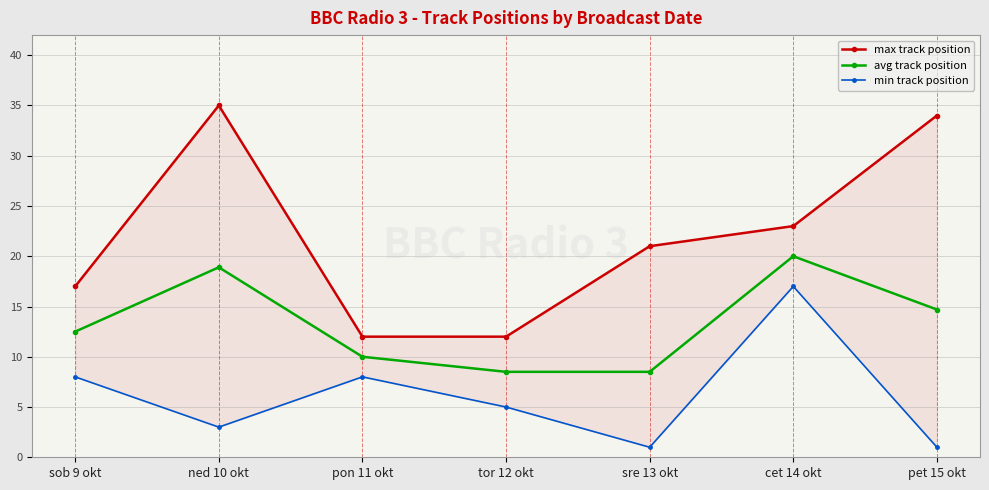

The value of avg track position at tor 12 okt is 8.5. True or false?

True